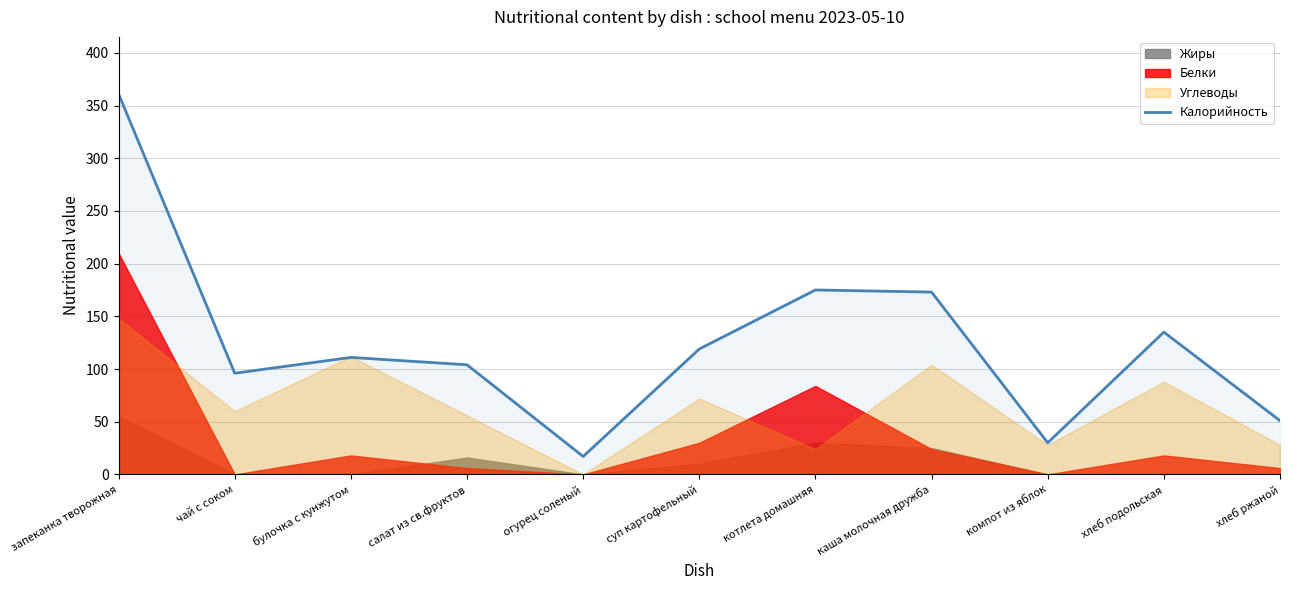

The value at огурец соленый is 17. True or false?

True